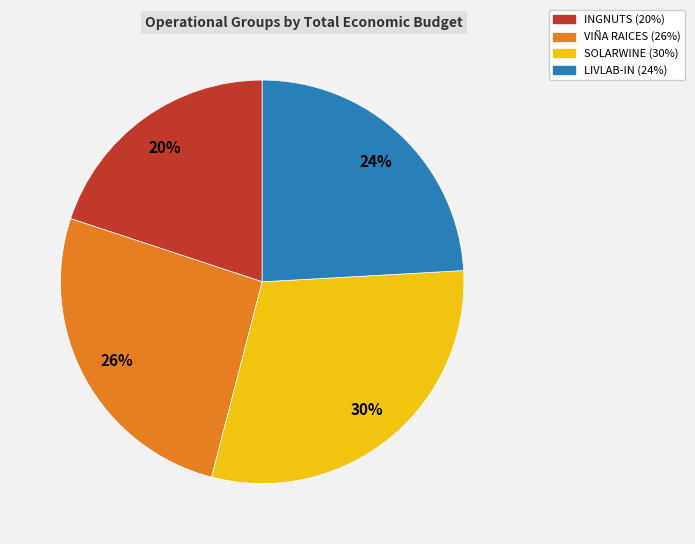

Which slice is the largest?

SOLARWINE